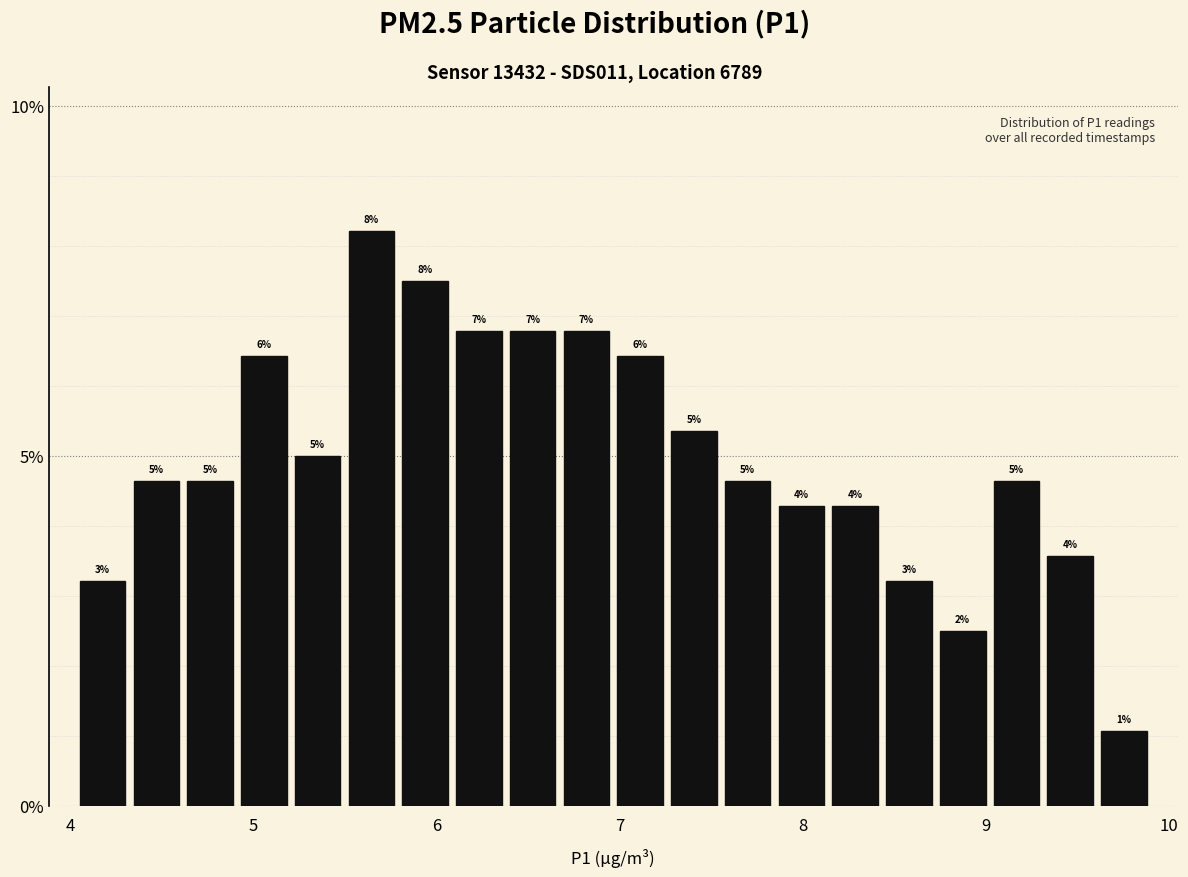

Around what value on the x-axis is the tallest bar? Give the approximate position of its centre, as read against the axis.

5.6